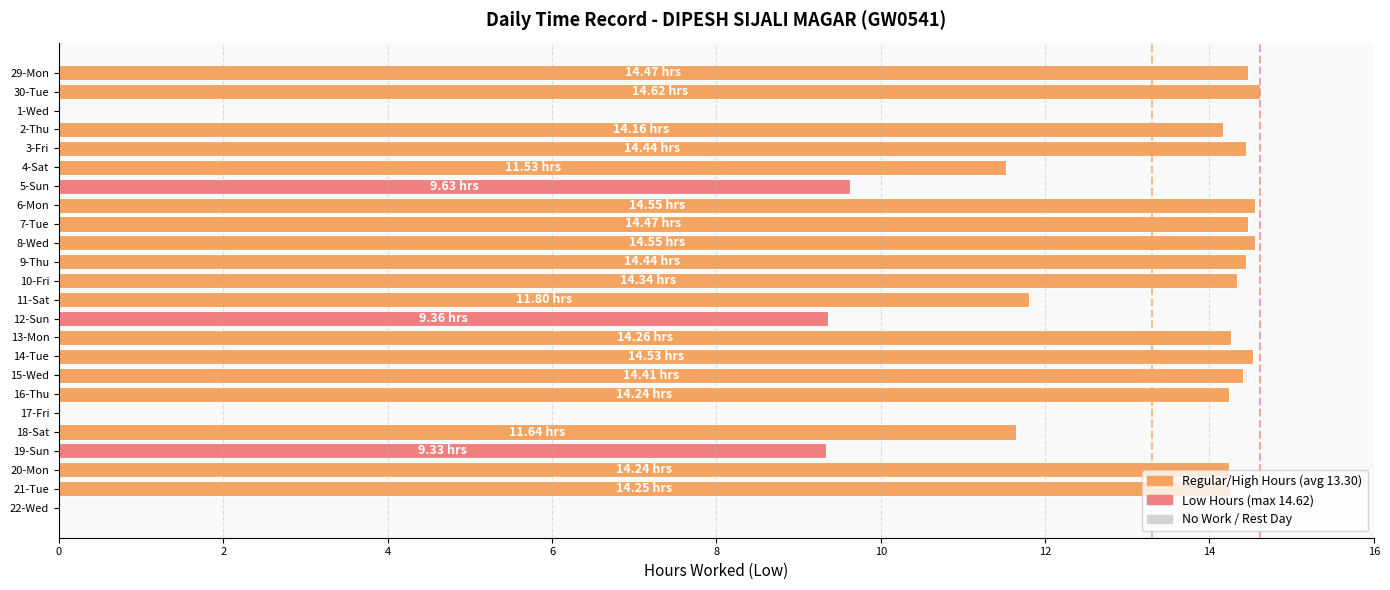

Approximately how many times larger is the value at 5-Sun compared to 16-Thu?

0.7